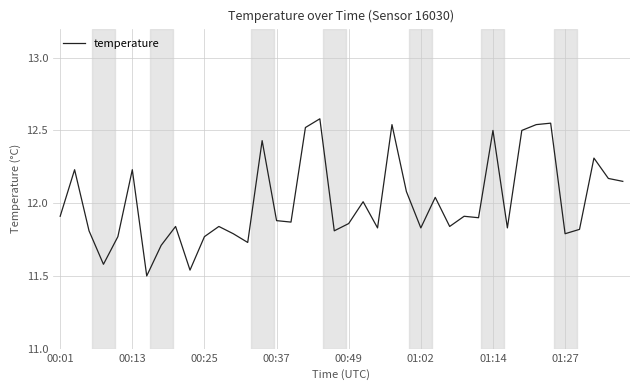

Is it true that the value at 01:14 is 22.5?

False